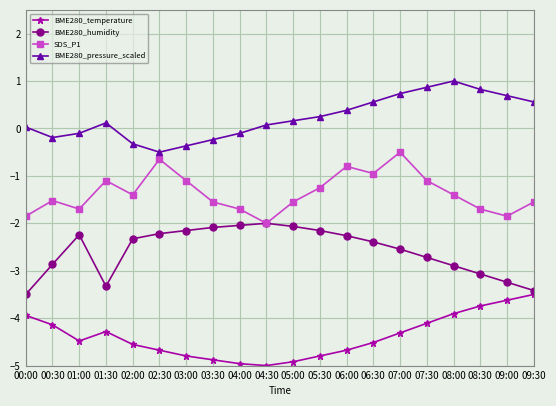

What is the sum of the BME280_temperature values at 06:00 and 02:30?

-9.4